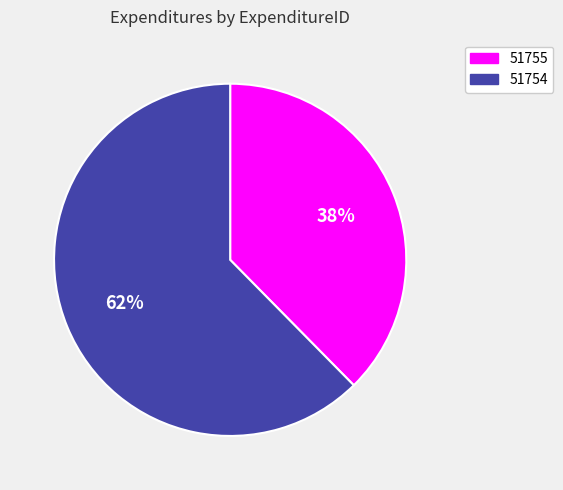

To the nearest percent, what portion does 51754 represent?

62%